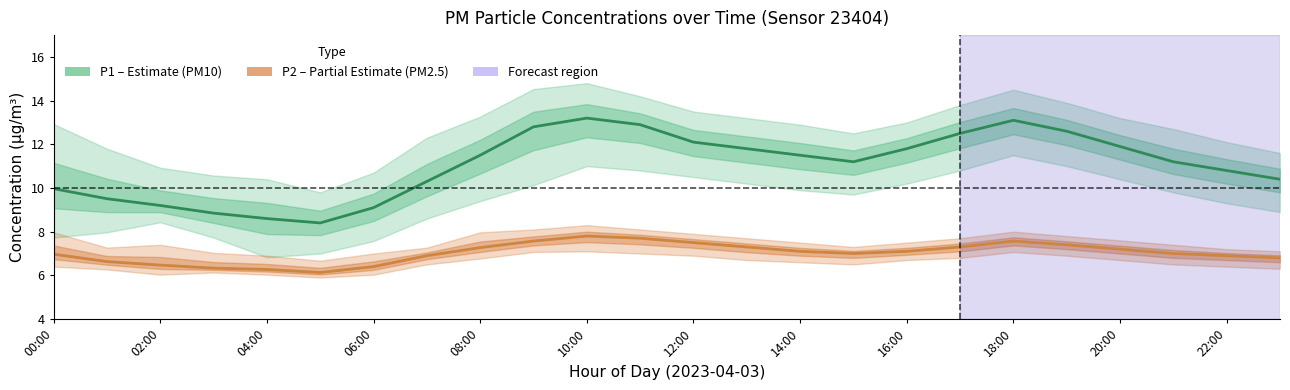

In P1 (PM10), how many points are higher than both neighbors (excluding endpoints)?

2